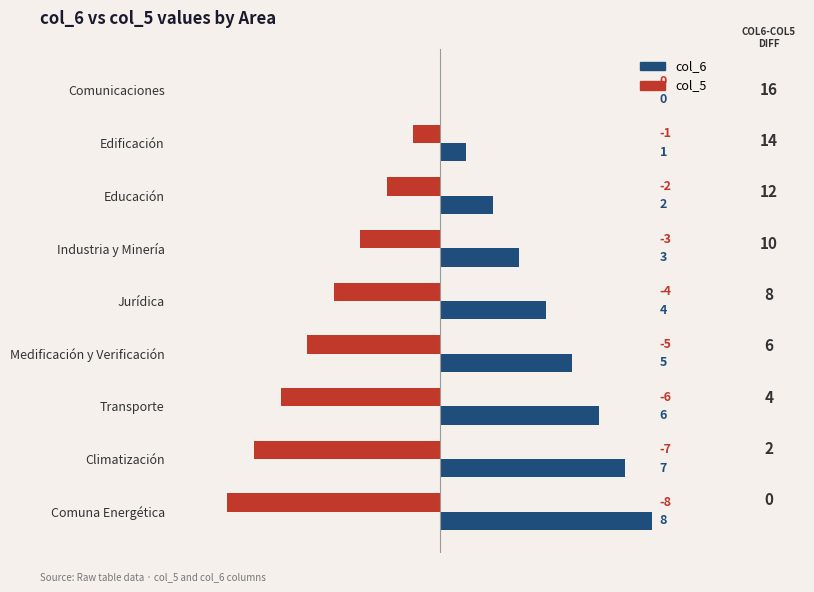

Is the value of col_6 at Industria y Minería greater than the value of col_5 at Climatización?

Yes